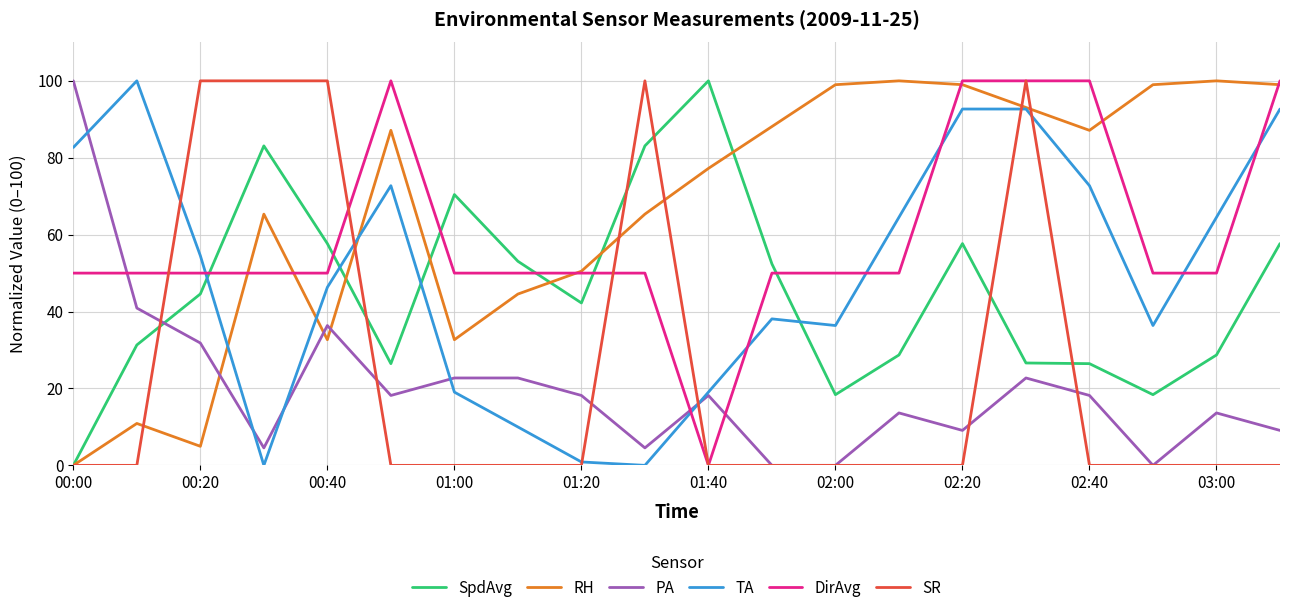

What is the greatest value displayed?

100.0